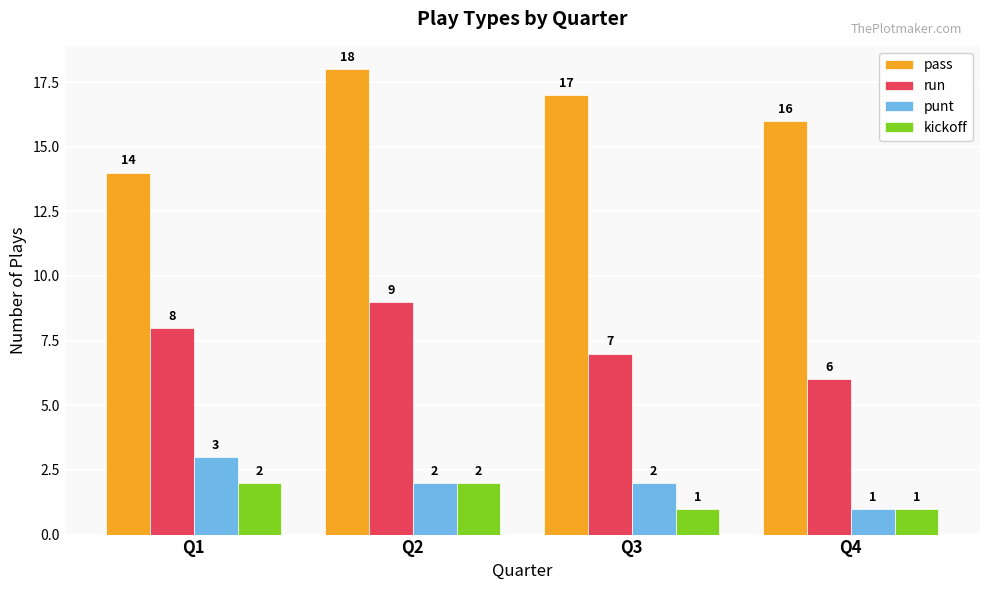

What is the sum of all punt values?

8